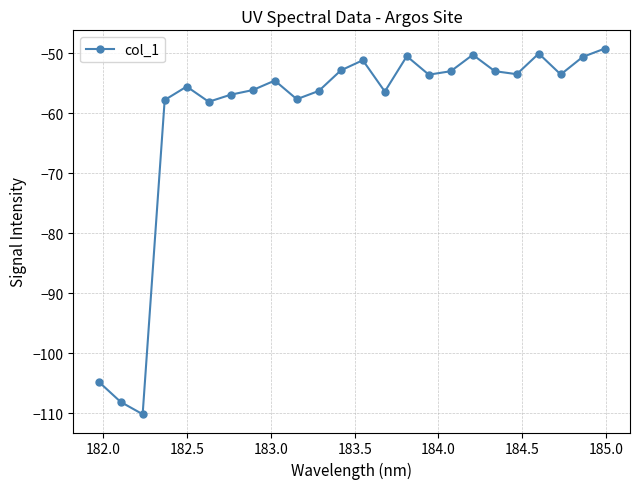

What is the maximum value shown in the chart?

-49.2